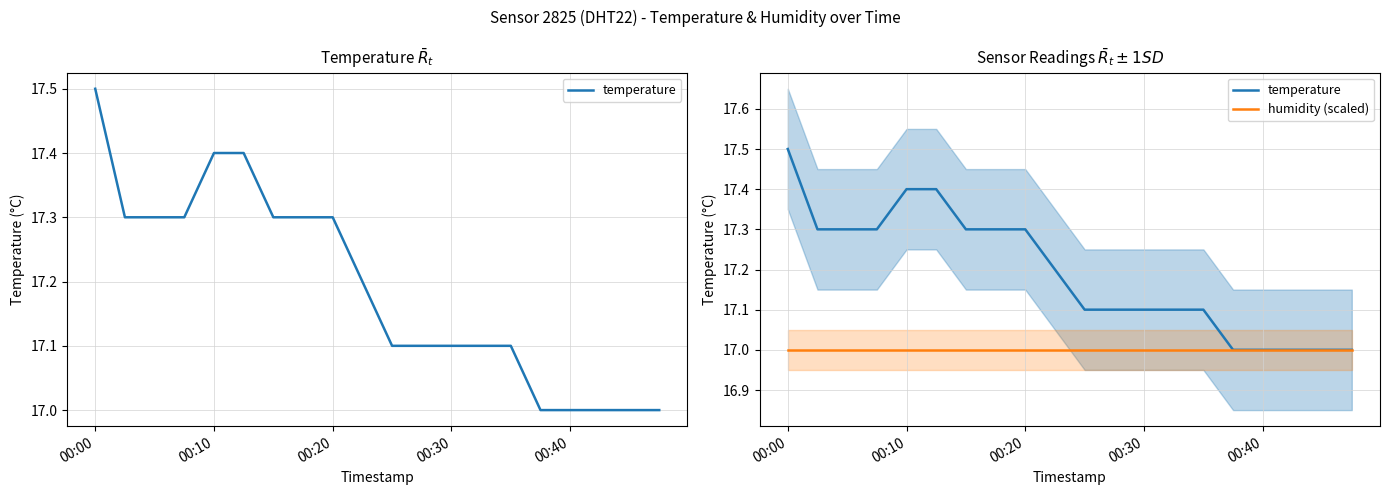

At which label is humidity (scaled) closest to 17?

00:00